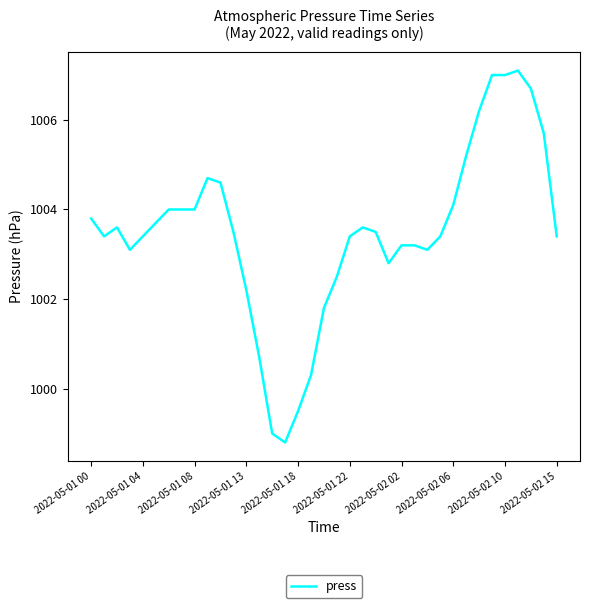

What is the difference between the maximum and minimum values?

8.3